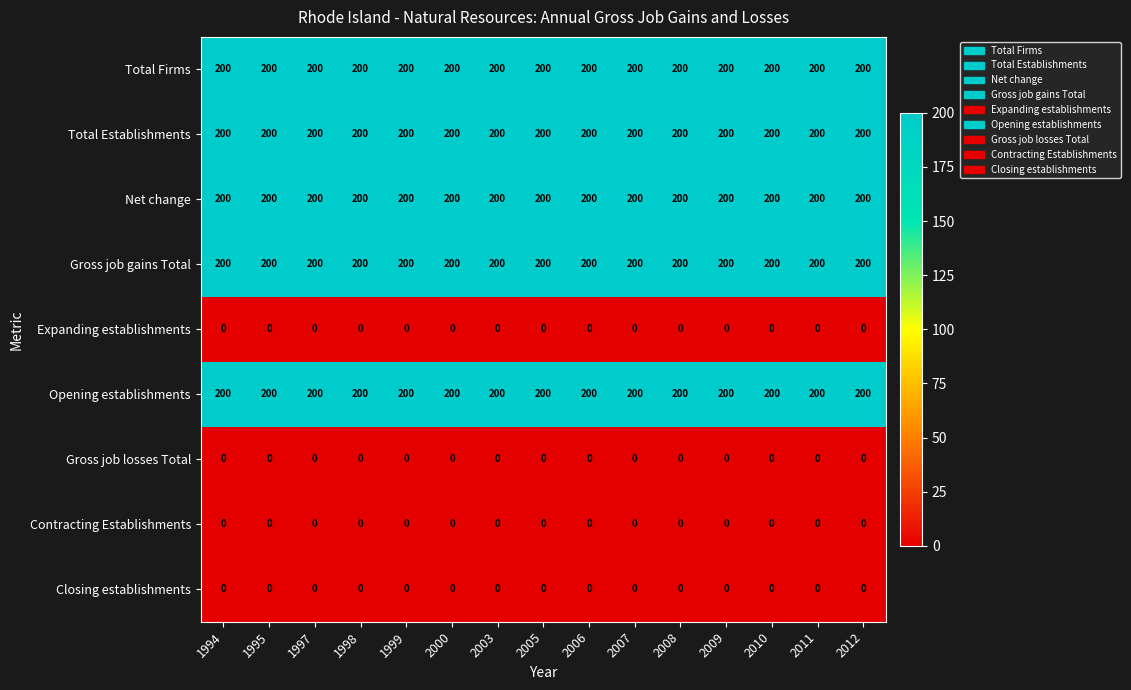

The Net change series shows 114 at 2008. True or false?

False